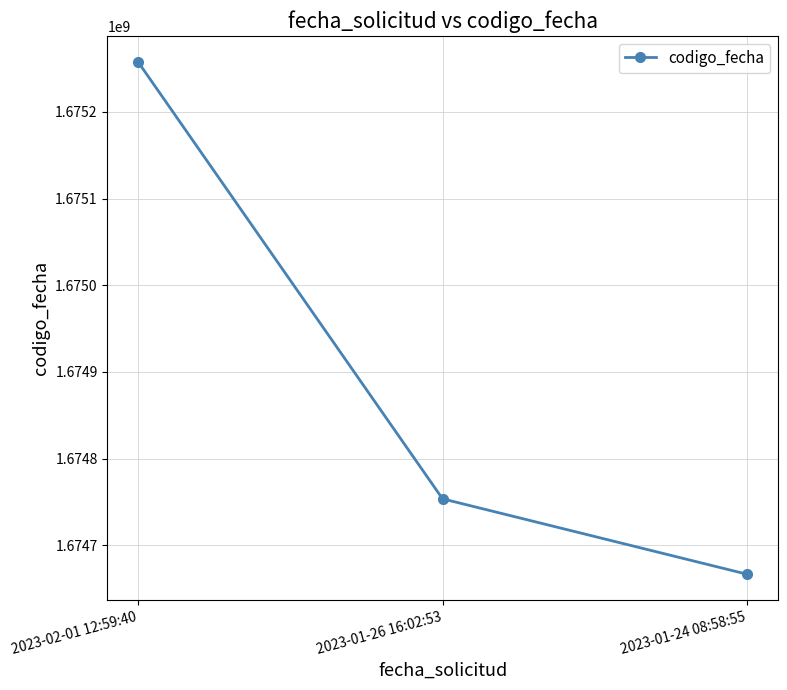

What is the smallest value displayed?

1674666452